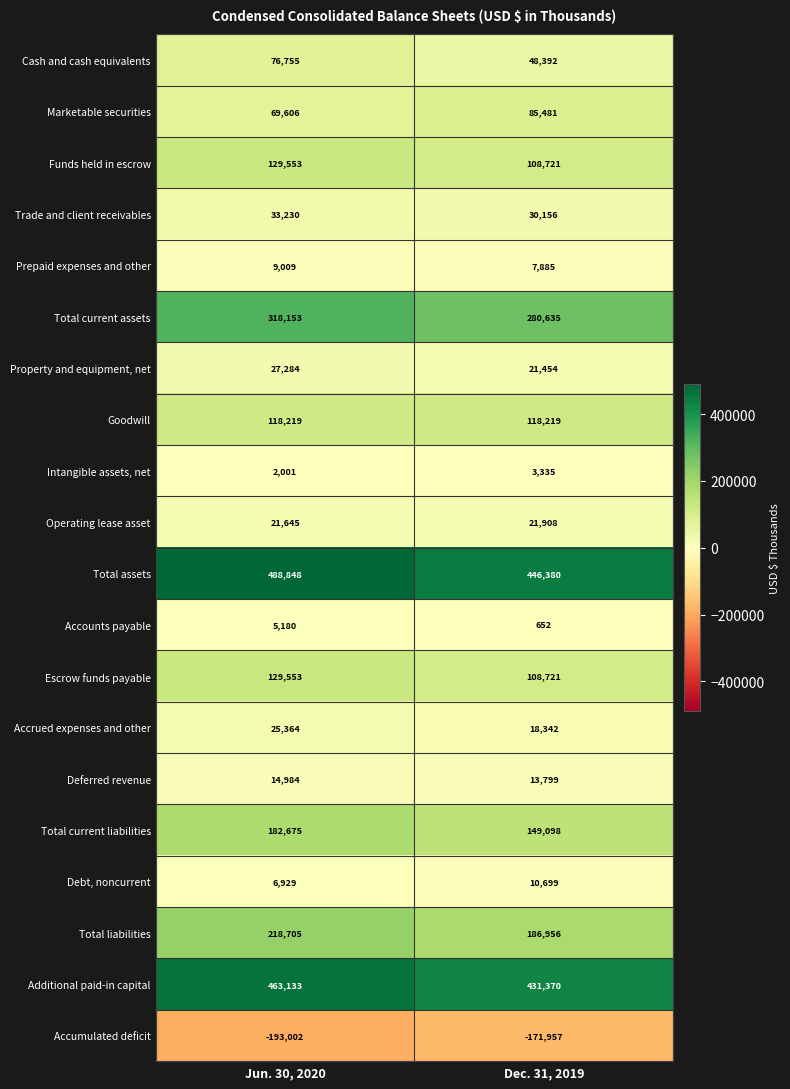

What is the difference between the highest and lowest values at Dec. 31, 2019?

618337